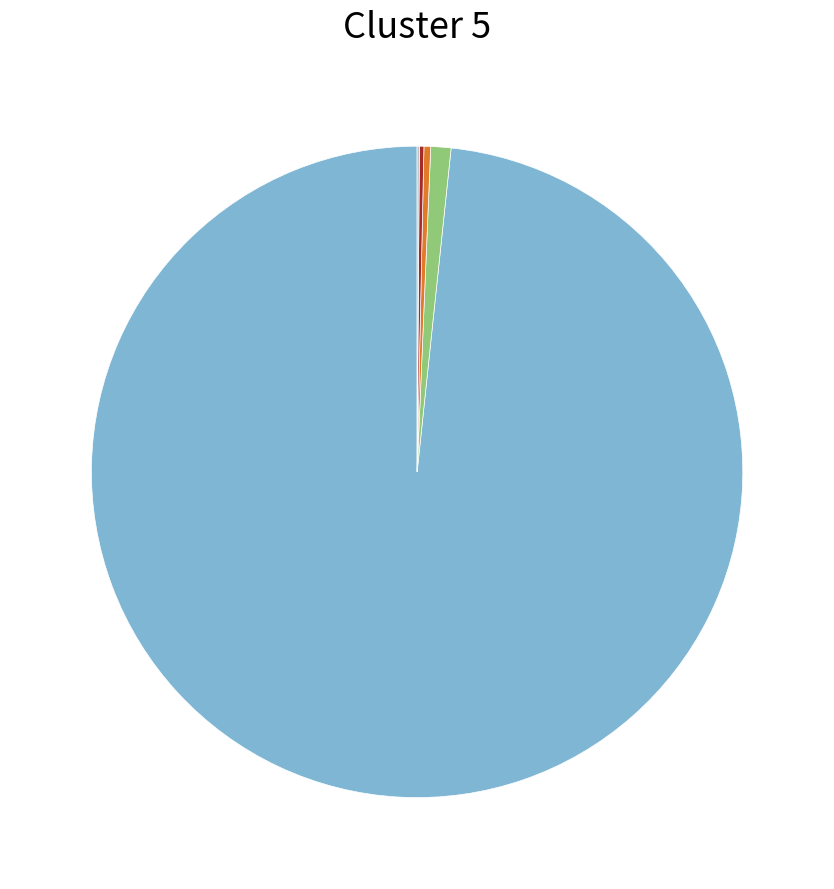

Is there any slice that represents more than half of the pie?

Yes